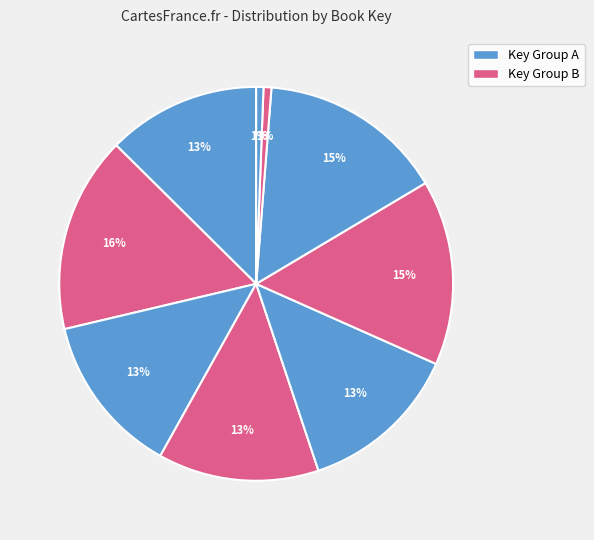

Count the number of slices in the pie.

9